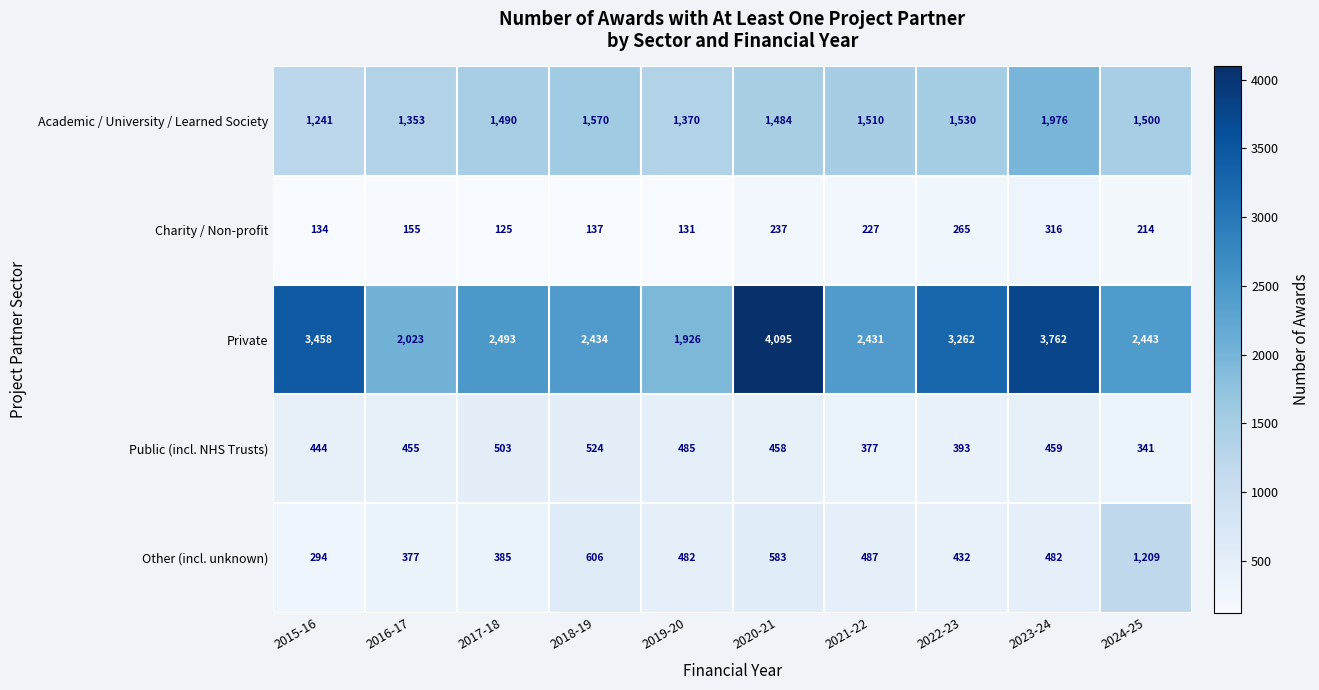

Is it true that Other (incl. unknown) equals 859 at 2020-21?

False